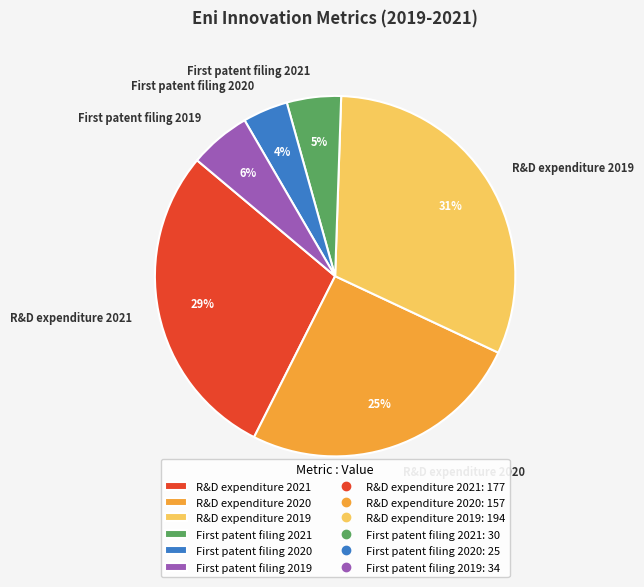

Rank the categories by value from lowest to highest.

First patent filing 2020, First patent filing 2021, First patent filing 2019, R&D expenditure 2020, R&D expenditure 2021, R&D expenditure 2019